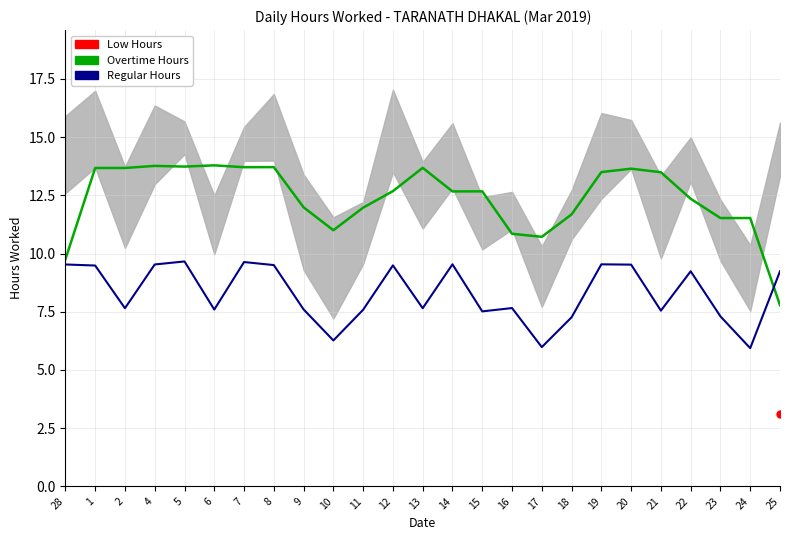

At which category does Overtime Hours reach its first local valley?

5